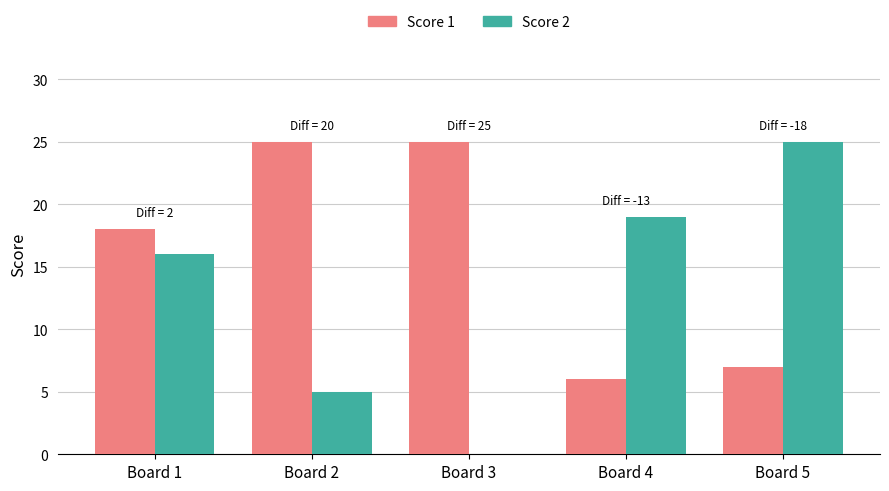

What is the sum of the Score 1 values at Board 2 and Board 3?

50